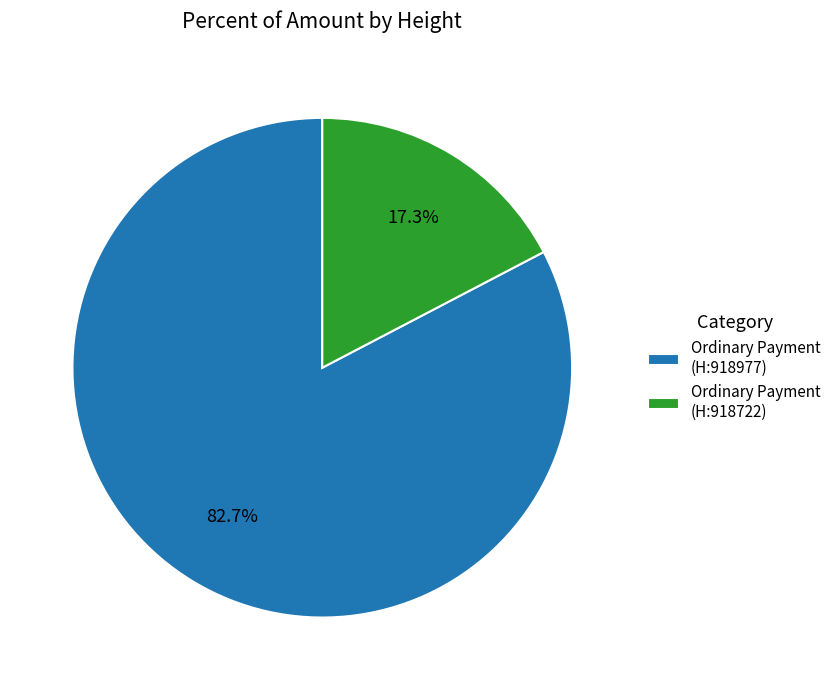

Does any single category account for the majority?

Yes